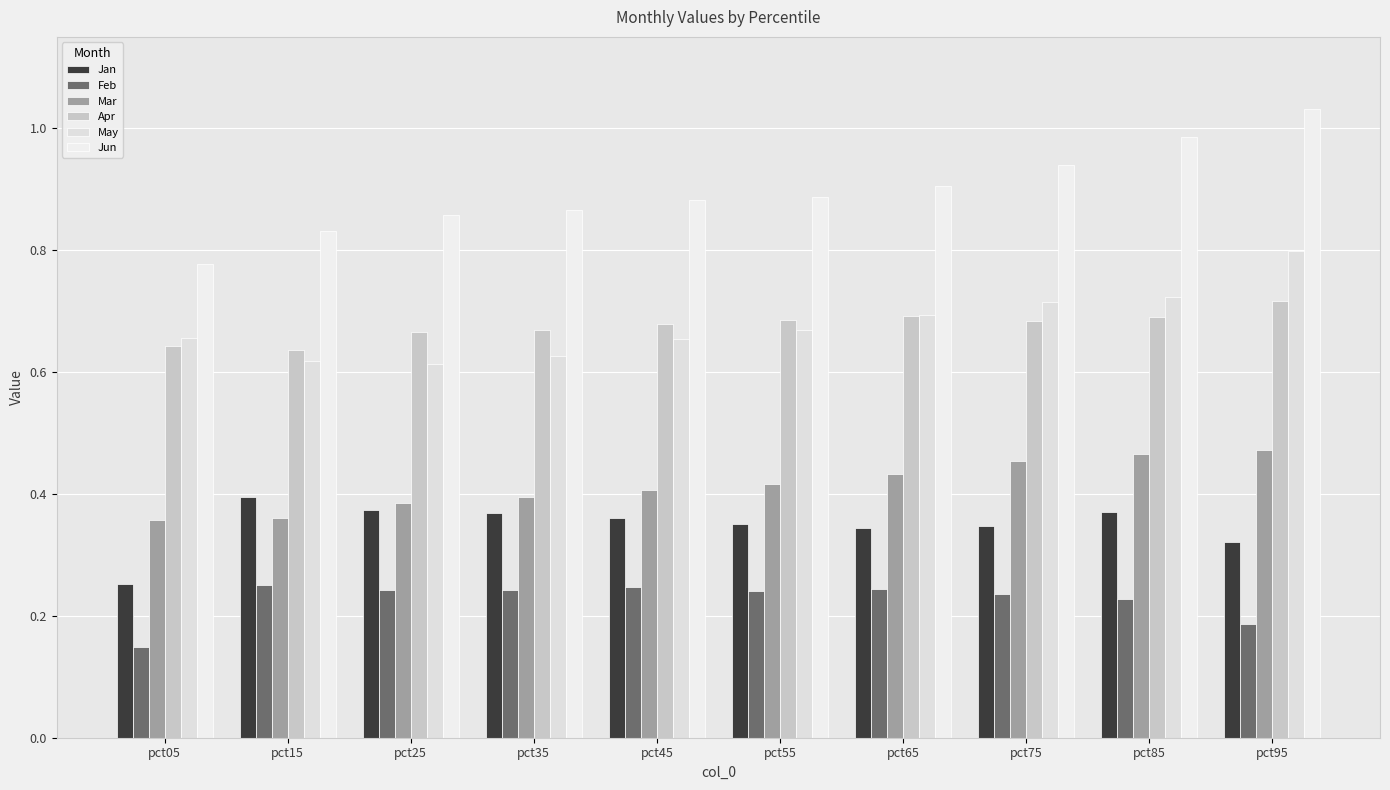

Reading right to left, list all the values displayed in this chart.

Jan: 0.3	0.4	0.3	0.3	0.4	0.4	0.4	0.4	0.4	0.3
Feb: 0.2	0.2	0.2	0.2	0.2	0.2	0.2	0.2	0.3	0.1
Mar: 0.5	0.5	0.5	0.4	0.4	0.4	0.4	0.4	0.4	0.4
Apr: 0.7	0.7	0.7	0.7	0.7	0.7	0.7	0.7	0.6	0.6
May: 0.8	0.7	0.7	0.7	0.7	0.7	0.6	0.6	0.6	0.7
Jun: 1.0	1.0	0.9	0.9	0.9	0.9	0.9	0.9	0.8	0.8